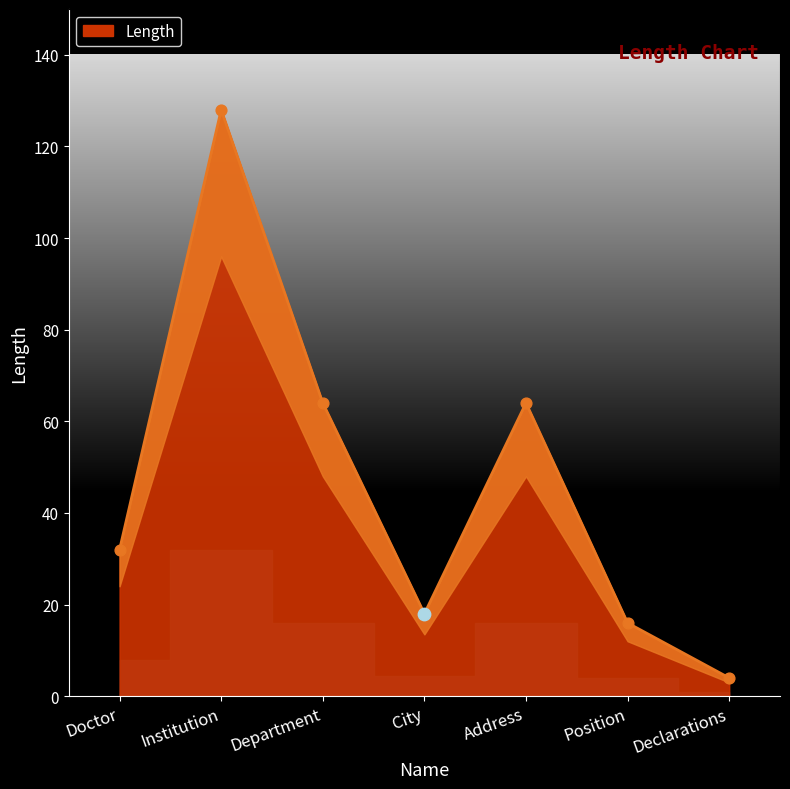

What is the change in value from Institution to Address?

-64